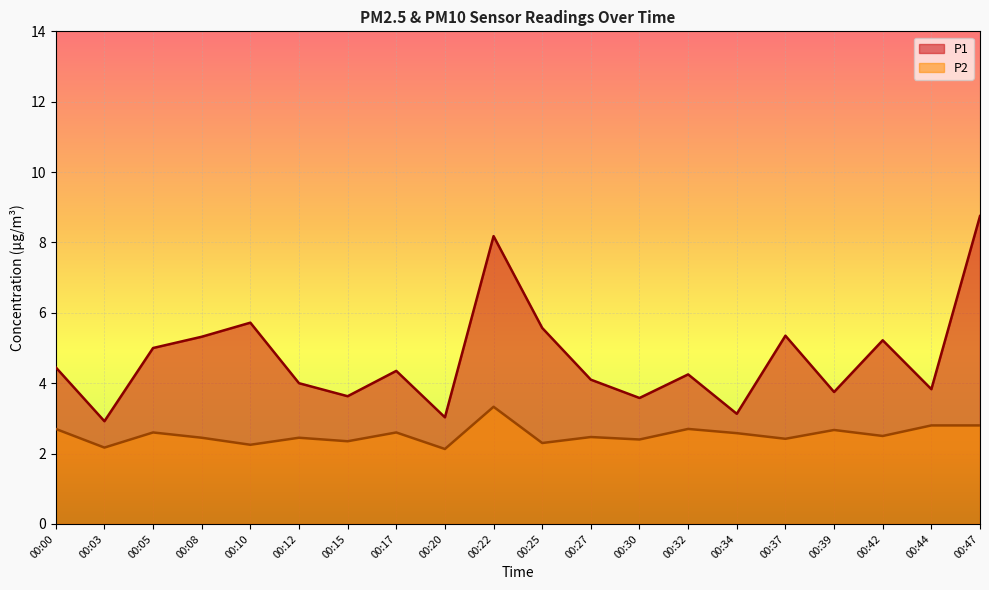

What value does the P2 series have at 00:15?

2.4